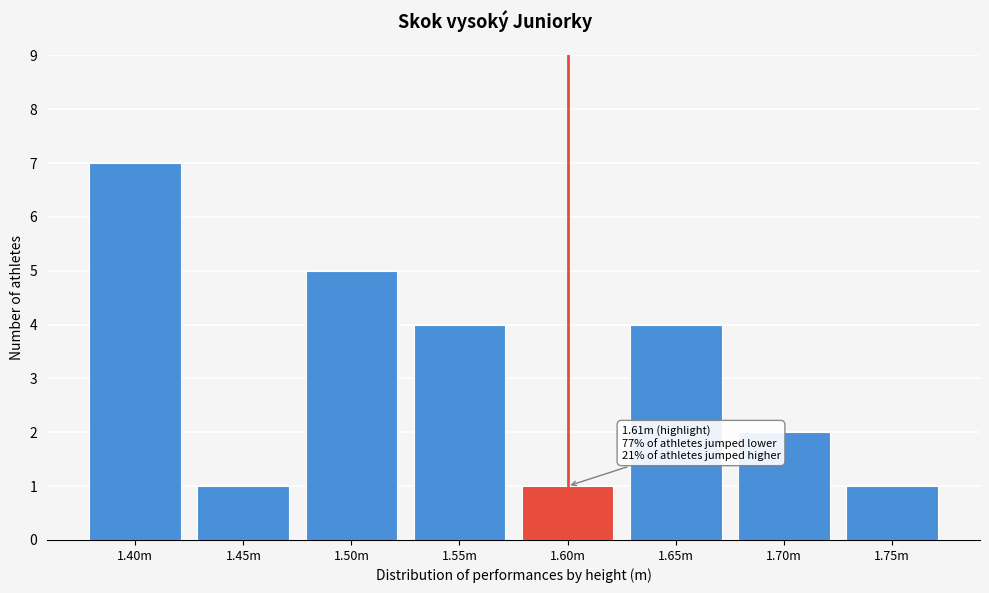

Reading left to right, list all the values displayed in this chart.

1.40m=7	1.45m=1	1.50m=5	1.55m=4	1.60m=1	1.65m=4	1.70m=2	1.75m=1